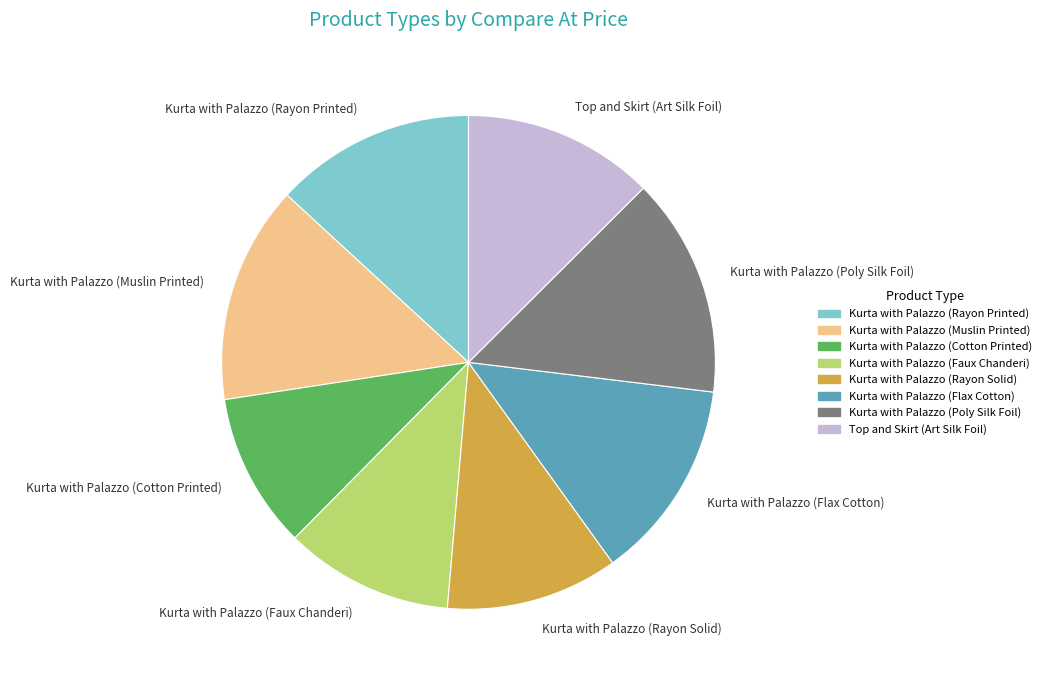

Count the number of slices in the pie.

8